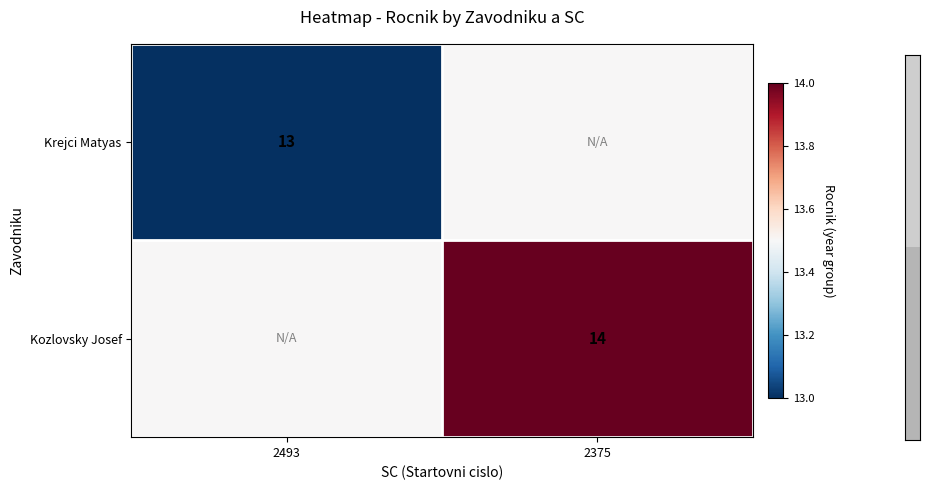

True or false: Krejci Matyas has a value of 13.0 at 2493.

True